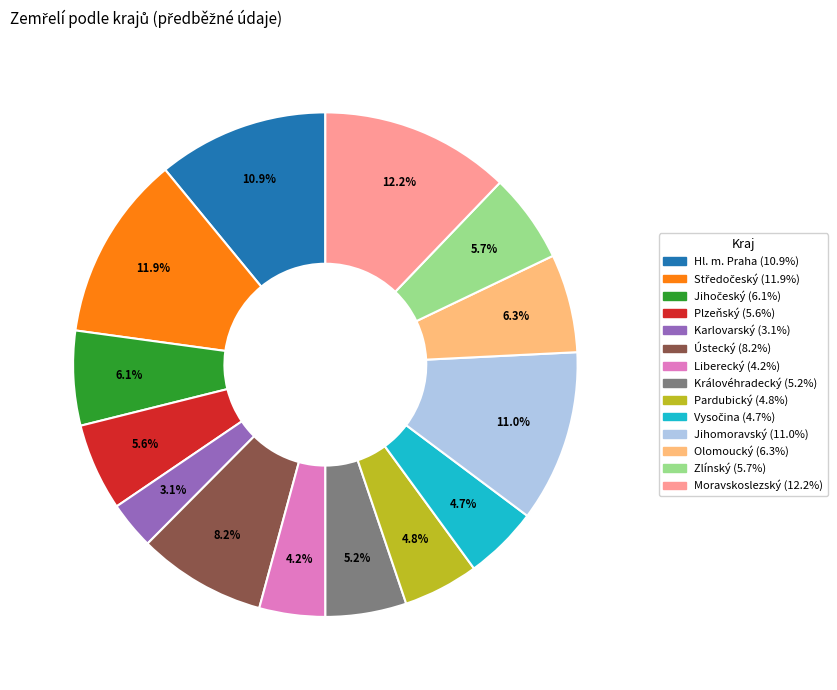

How many segments does this pie chart have?

14